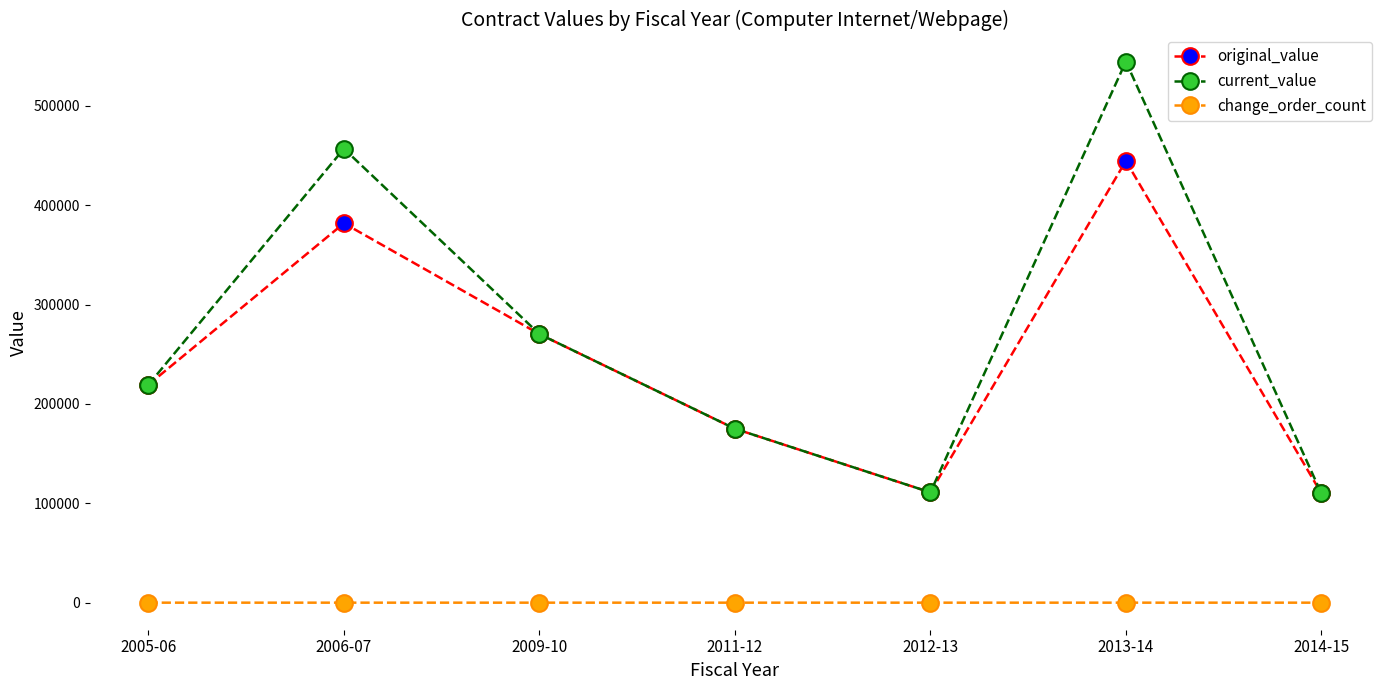

Which category has the highest value across all series?

2013-14